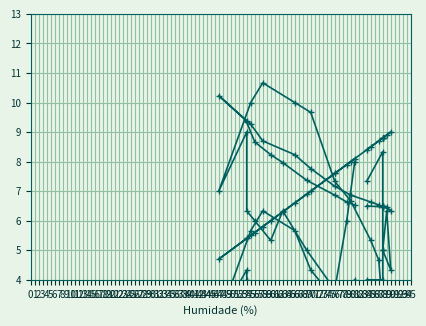

How many lines are shown in the chart?

4